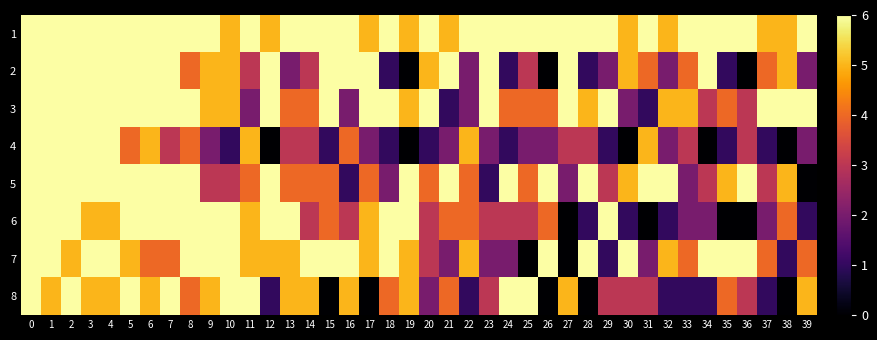

Reading left to right, transcribe all the data shown in this chart.

1: 0=6	1=6	2=6	3=6	4=6	5=6	6=6	7=6	8=6	9=6	10=5	11=6	12=5	13=6	14=6	15=6	16=6	17=5	18=6	19=5	20=6	21=5	22=6	23=6	24=6	25=6	26=6	27=6	28=6	29=6	30=5	31=6	32=5	33=6	34=6	35=6	36=6	37=5	38=5	39=6
2: 0=6	1=6	2=6	3=6	4=6	5=6	6=6	7=6	8=4	9=5	10=5	11=3	12=6	13=2	14=3	15=6	16=6	17=6	18=1	19=0	20=5	21=6	22=2	23=6	24=1	25=3	26=0	27=6	28=1	29=2	30=5	31=4	32=2	33=4	34=6	35=1	36=0	37=4	38=5	39=2
3: 0=6	1=6	2=6	3=6	4=6	5=6	6=6	7=6	8=6	9=5	10=5	11=2	12=6	13=4	14=4	15=6	16=2	17=6	18=6	19=5	20=6	21=1	22=2	23=6	24=4	25=4	26=4	27=6	28=5	29=6	30=2	31=1	32=5	33=5	34=3	35=4	36=3	37=6	38=6	39=6
4: 0=6	1=6	2=6	3=6	4=6	5=4	6=5	7=3	8=4	9=2	10=1	11=5	12=0	13=3	14=3	15=1	16=4	17=2	18=1	19=0	20=1	21=2	22=5	23=2	24=1	25=2	26=2	27=3	28=3	29=1	30=0	31=5	32=2	33=3	34=0	35=1	36=3	37=1	38=0	39=2
5: 0=6	1=6	2=6	3=6	4=6	5=6	6=6	7=6	8=6	9=3	10=3	11=4	12=6	13=4	14=4	15=4	16=1	17=4	18=2	19=6	20=4	21=6	22=4	23=1	24=6	25=4	26=6	27=2	28=6	29=3	30=5	31=6	32=6	33=2	34=3	35=5	36=6	37=3	38=5	39=0
6: 0=6	1=6	2=6	3=5	4=5	5=6	6=6	7=6	8=6	9=6	10=6	11=5	12=6	13=6	14=3	15=4	16=3	17=5	18=6	19=6	20=3	21=4	22=4	23=3	24=3	25=3	26=4	27=0	28=1	29=6	30=1	31=0	32=1	33=2	34=2	35=0	36=0	37=2	38=4	39=1
7: 0=6	1=6	2=5	3=6	4=6	5=5	6=4	7=4	8=6	9=6	10=6	11=5	12=5	13=5	14=6	15=6	16=6	17=5	18=6	19=5	20=3	21=2	22=5	23=2	24=2	25=0	26=6	27=0	28=6	29=1	30=6	31=2	32=5	33=4	34=6	35=6	36=6	37=4	38=1	39=4
8: 0=6	1=5	2=6	3=5	4=5	5=6	6=5	7=6	8=4	9=5	10=6	11=6	12=1	13=5	14=5	15=0	16=5	17=0	18=4	19=5	20=2	21=4	22=1	23=3	24=6	25=6	26=0	27=5	28=0	29=3	30=3	31=3	32=1	33=1	34=1	35=4	36=3	37=1	38=0	39=5